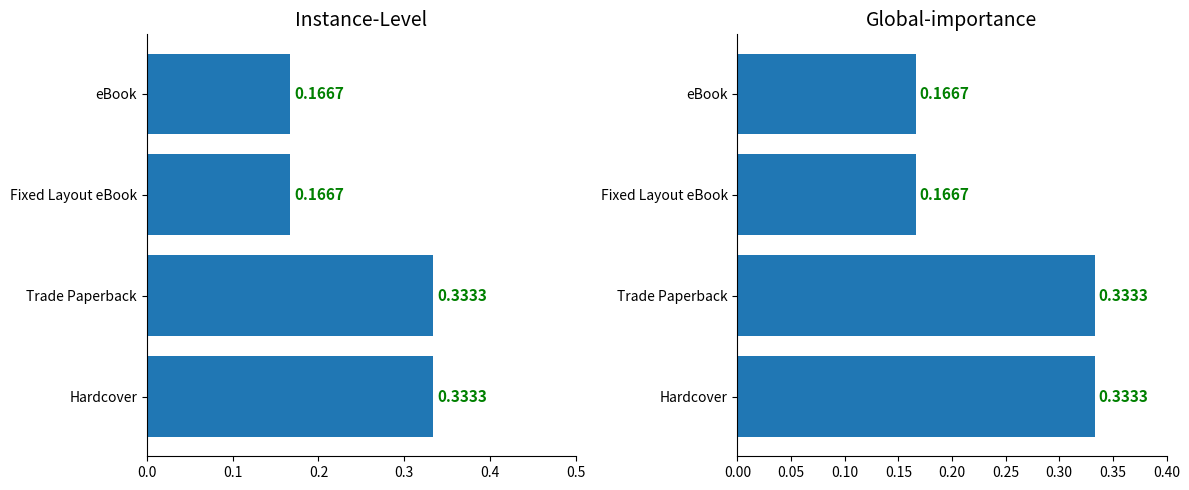

Reading left to right, list all the values displayed in this chart.

Instance-Level: 0.3	0.3	0.2	0.2
Global-importance: 0.3	0.3	0.2	0.2